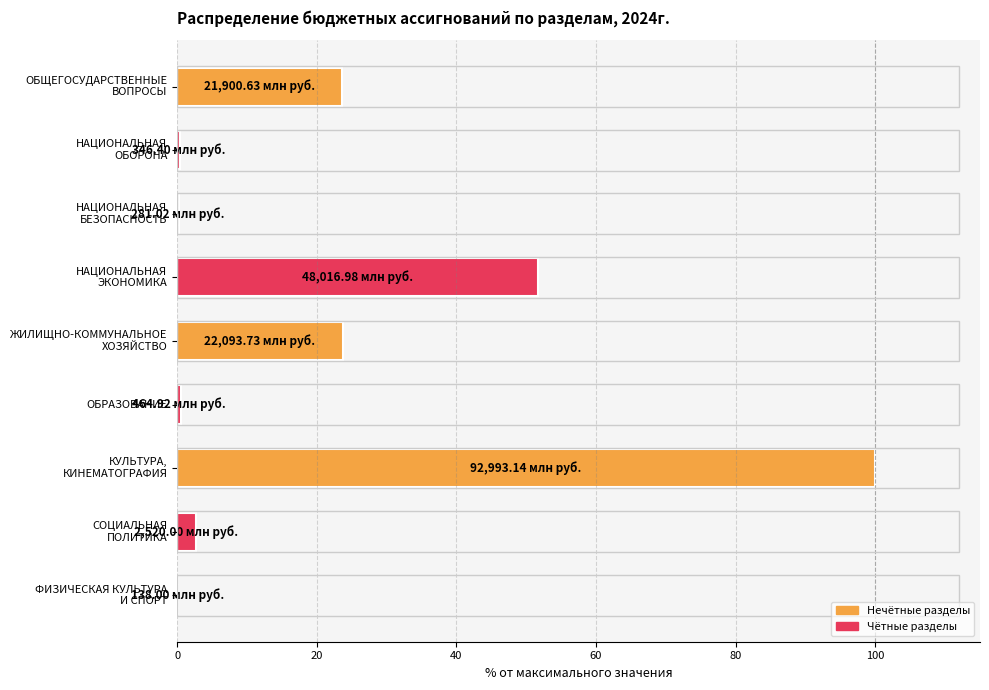

Count the number of values greater than 2.

5